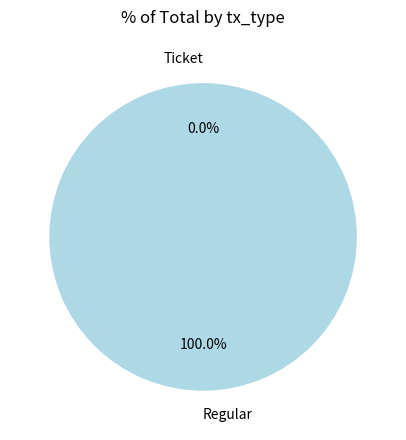

To the nearest percent, what percentage of the pie is Regular?

100%